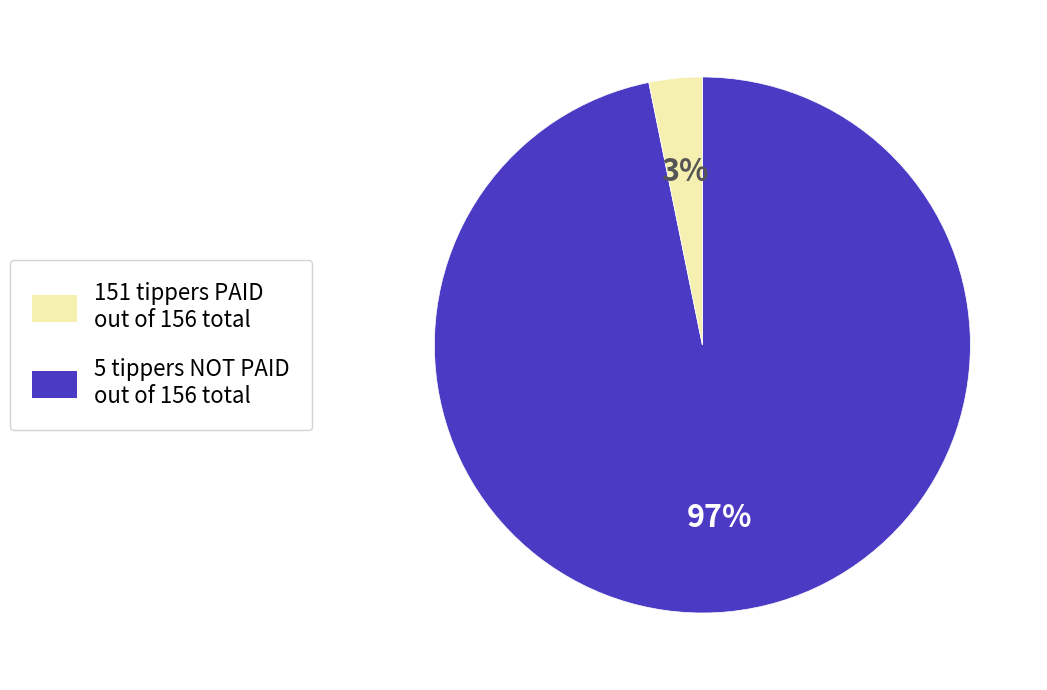

Is there a majority slice in this chart?

Yes